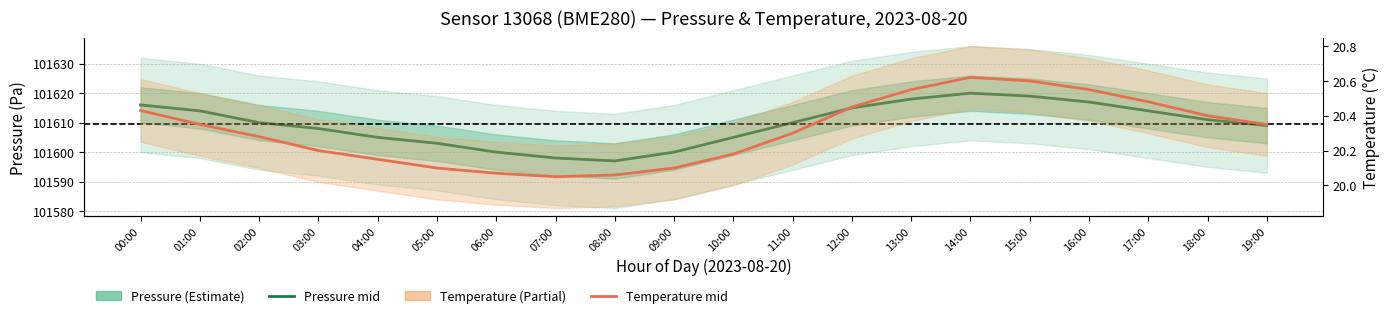

How many lines are shown in the chart?

2